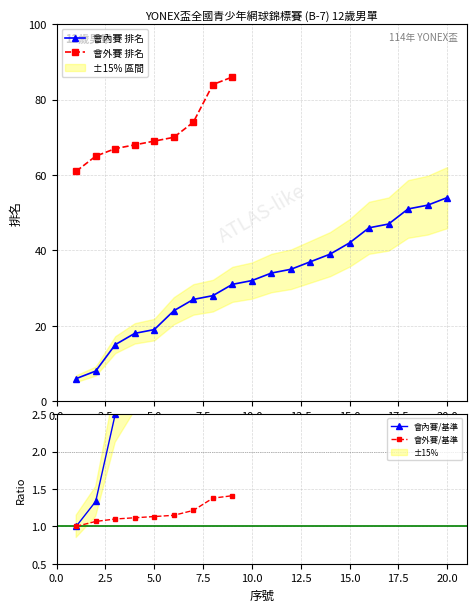

Is it true that 會內賽 排名 equals 15.0 at 3?

True